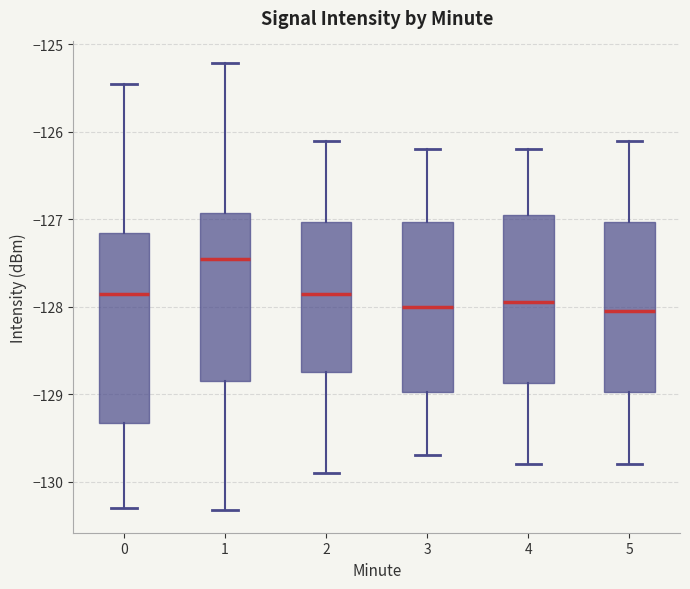

Which box is the tallest, from its lower edge to its upper edge?

0